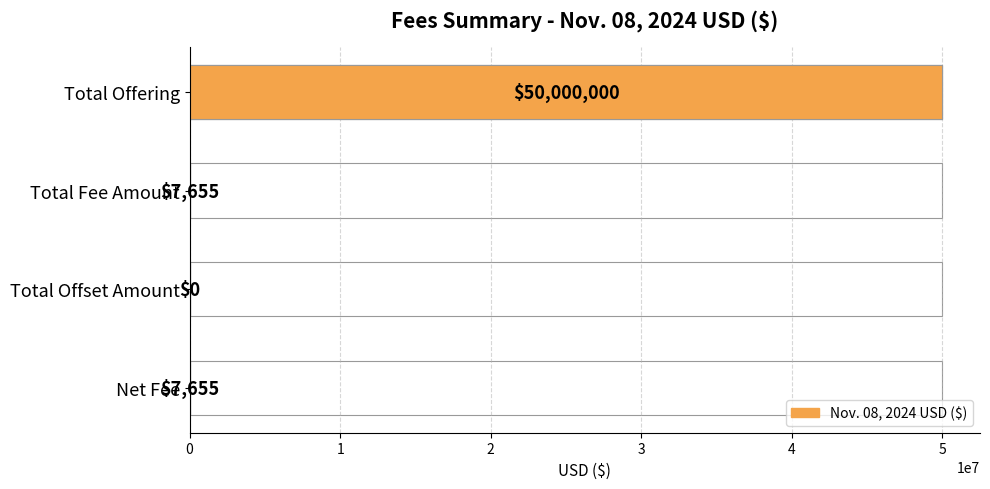

Does the chart contain stacked bars?

No